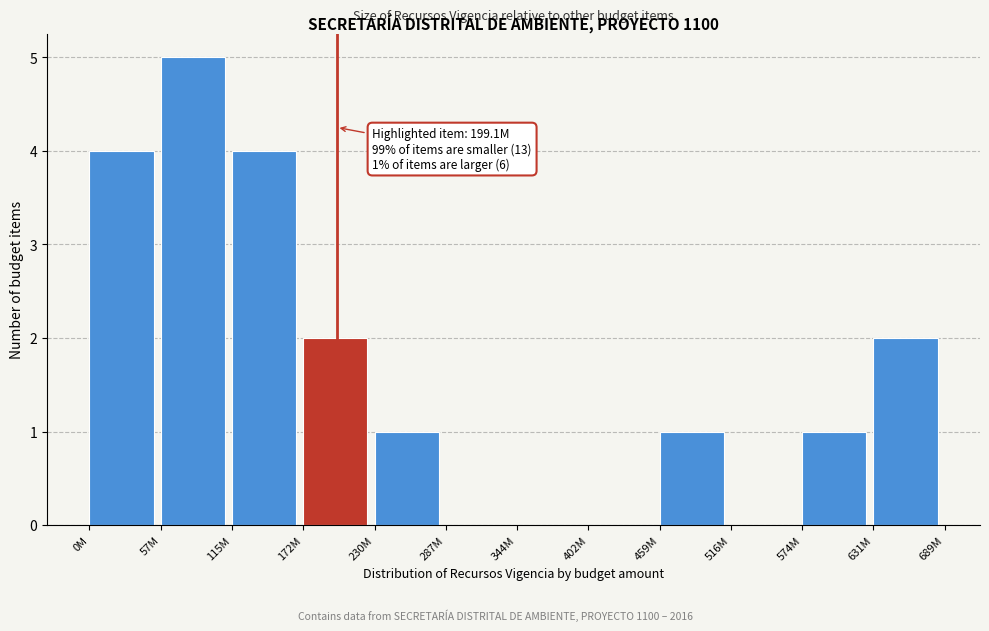

Reading left to right, transcribe all the data shown in this chart.

0M=4	57M=5	115M=4	172M=2	230M=1	287M=0	344M=0	402M=0	459M=1	516M=0	574M=1	631M=2